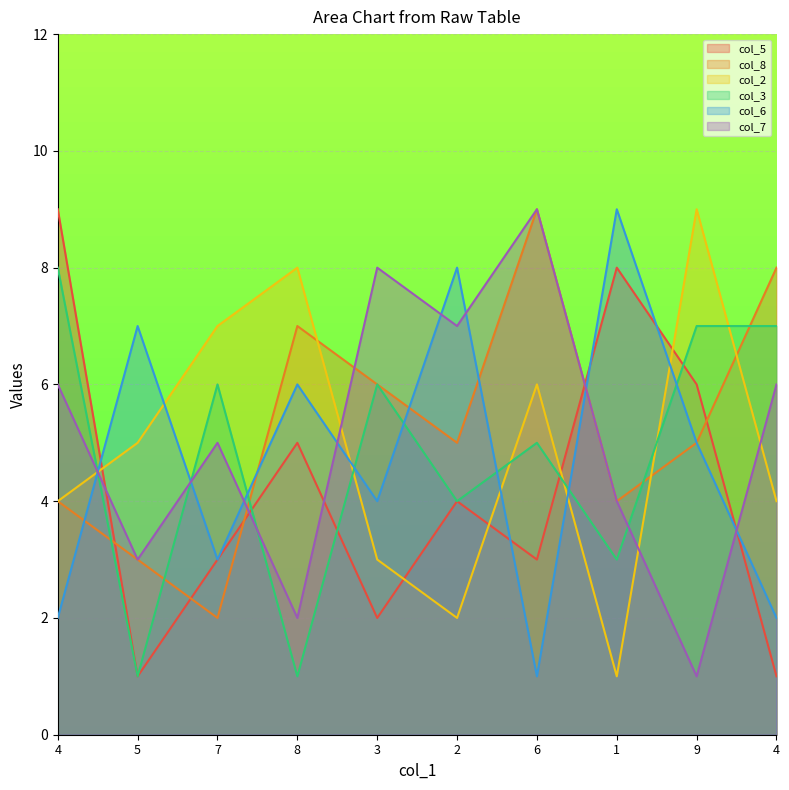

What is the approximate value of col_3 at 2?

4